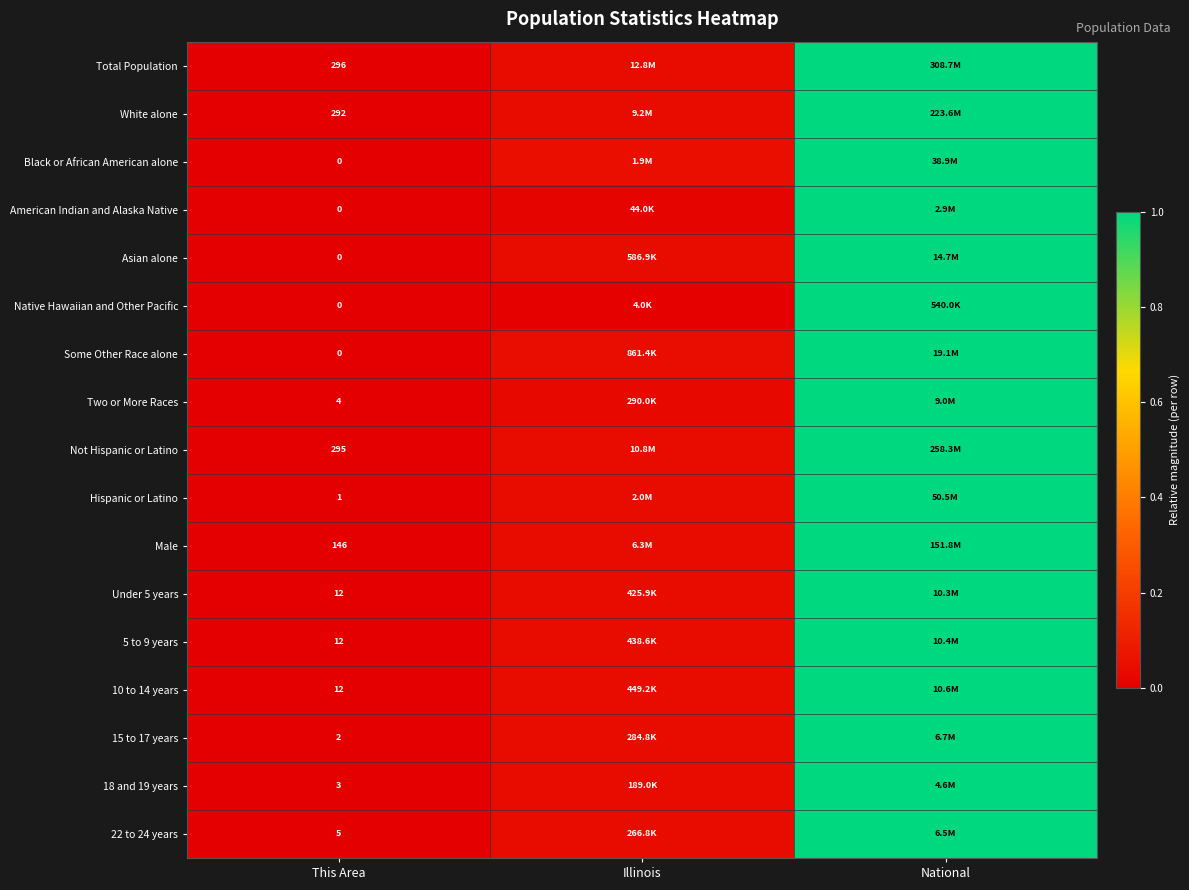

The Black or African American alone series shows 0.0 at Illinois. True or false?

False